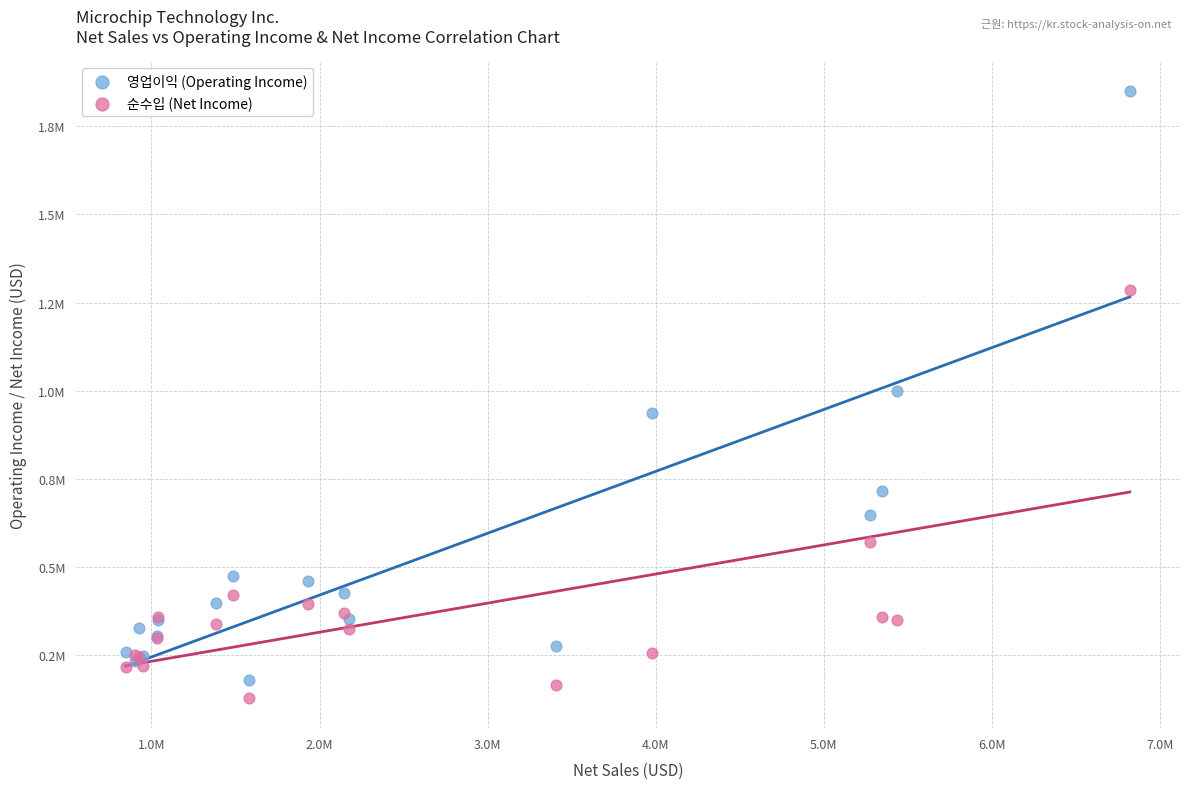

Which series contains the highest Y value?

영업이익 (Operating Income)